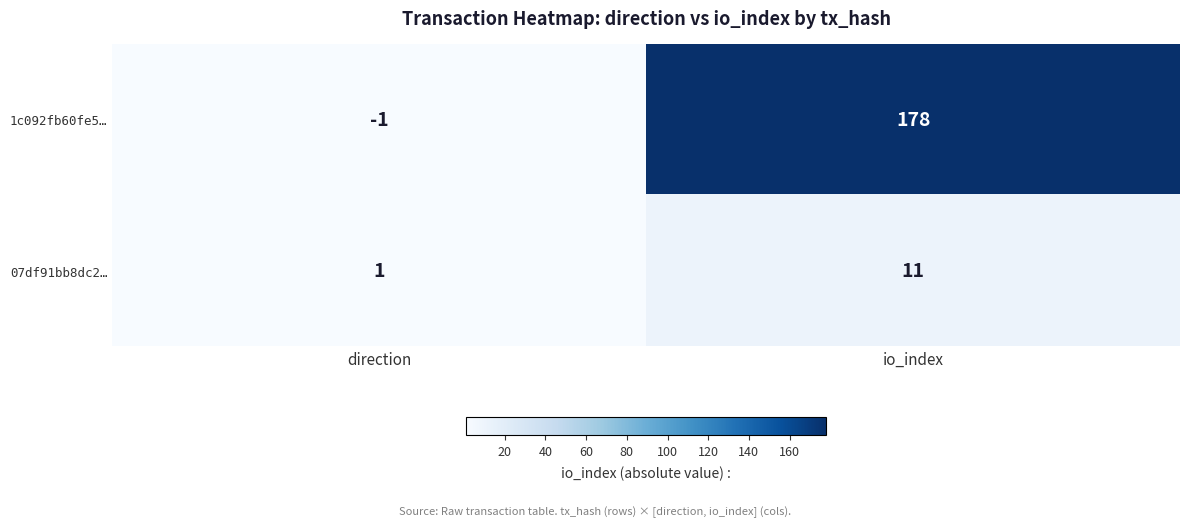

Rank the series by their maximum value, from highest to lowest.

1c092fb60fe5…, 07df91bb8dc2…